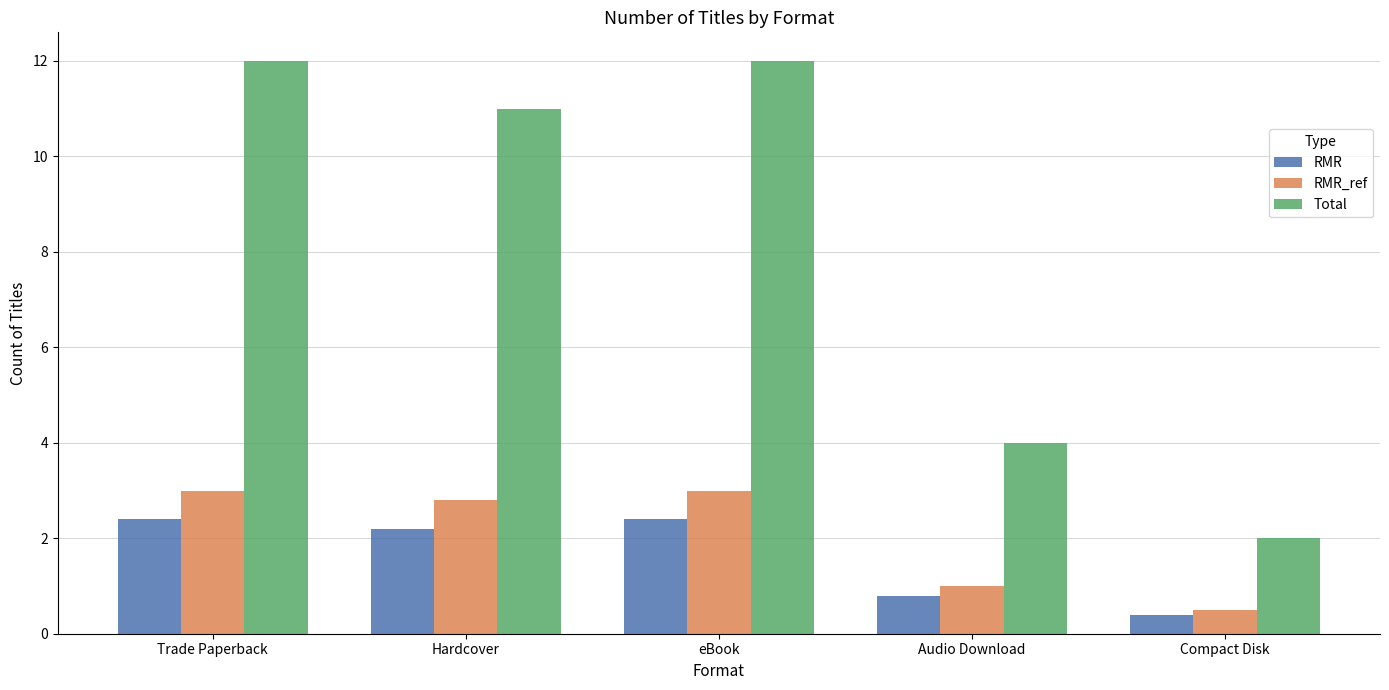

Is it true that RMR_ref equals 4.5 at Hardcover?

False